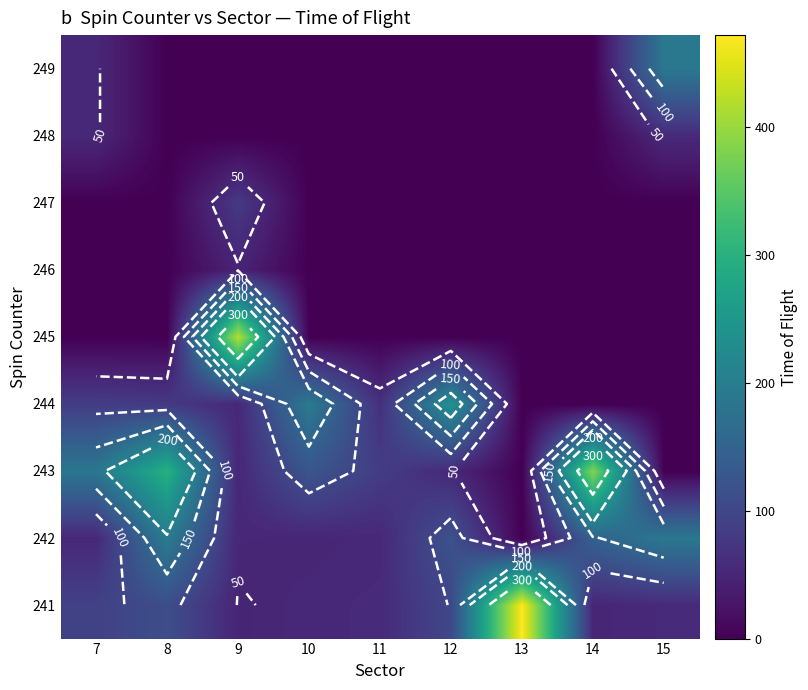

What is the difference between the highest and lowest values at 13?

472